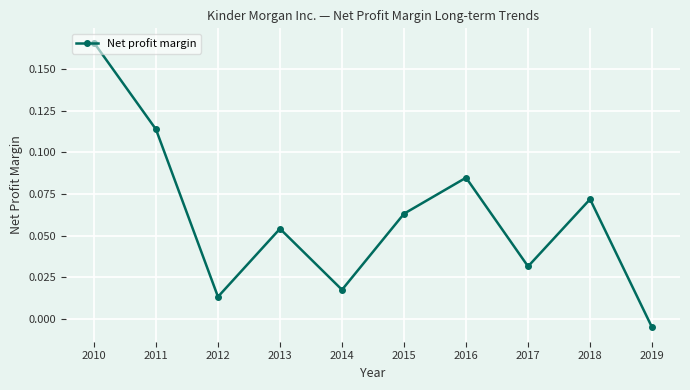

How many values are below zero?

1